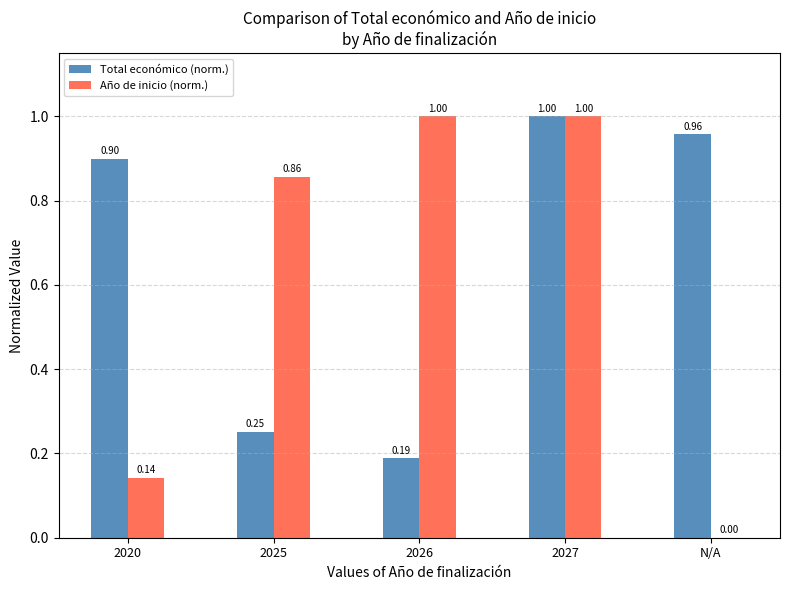

Which series has the largest total across all categories?

Total económico (norm.)